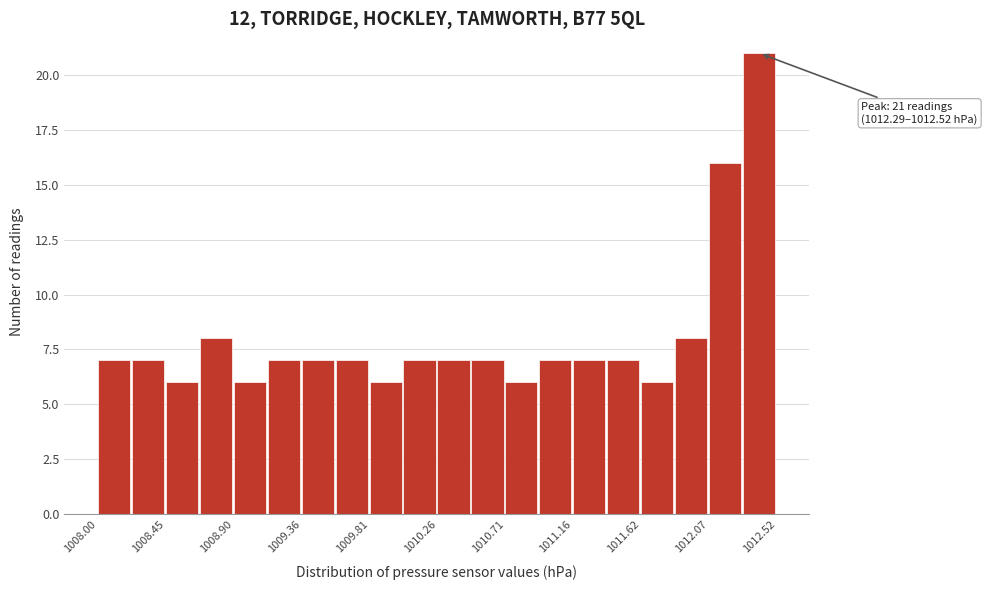

Which range on the x-axis has the tallest bar?

1012.30 to 1012.50